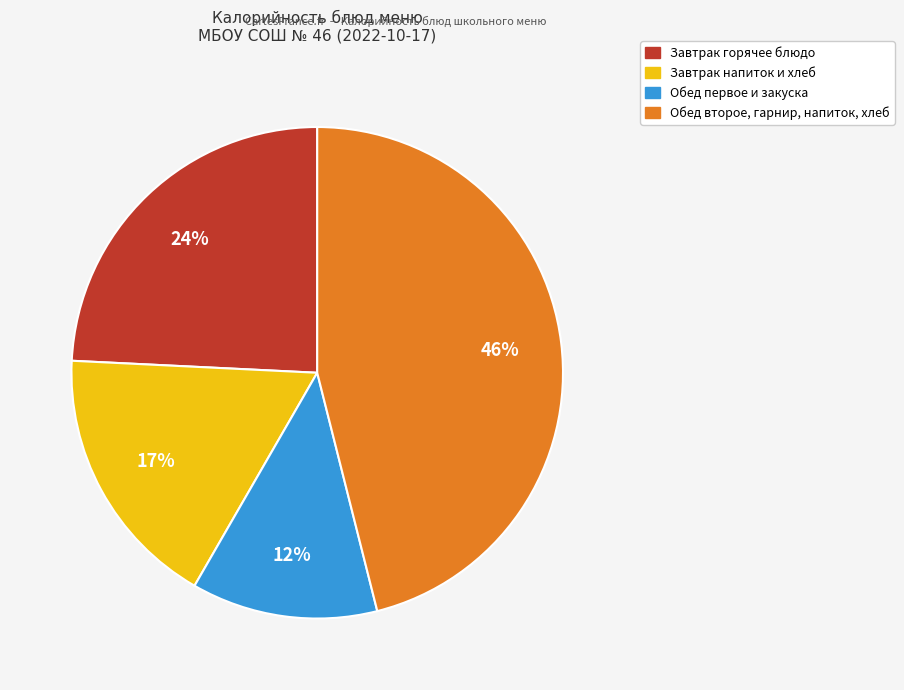

How many segments does this pie chart have?

4